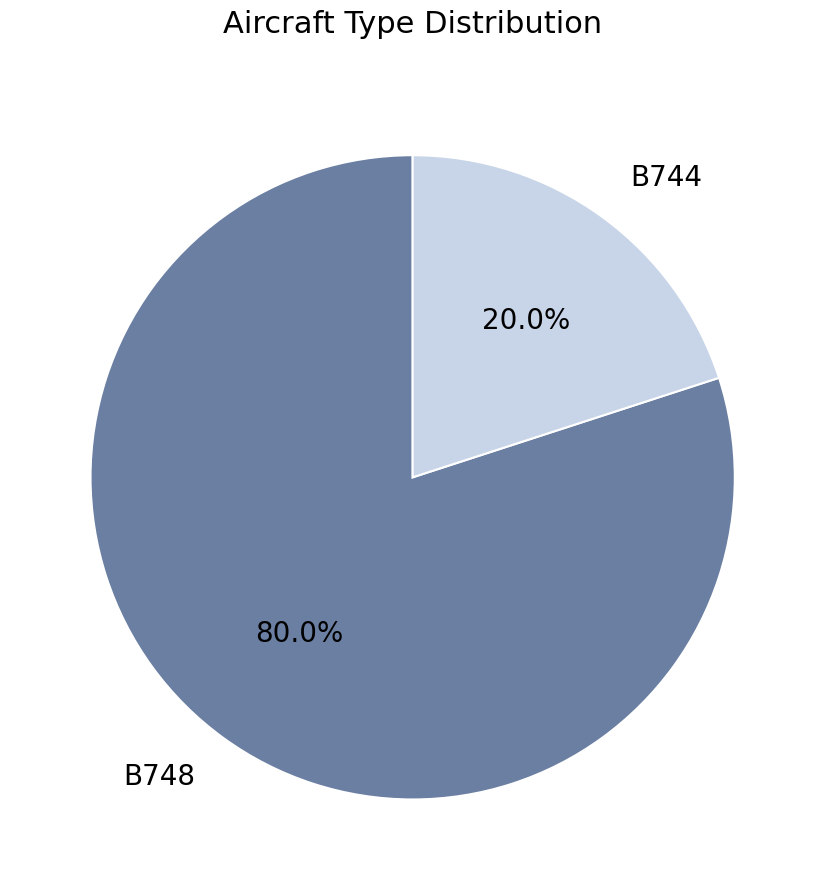

Is it true that B744 is 20% of the pie?

True